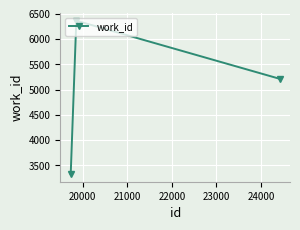

What is the greatest value displayed?

6366